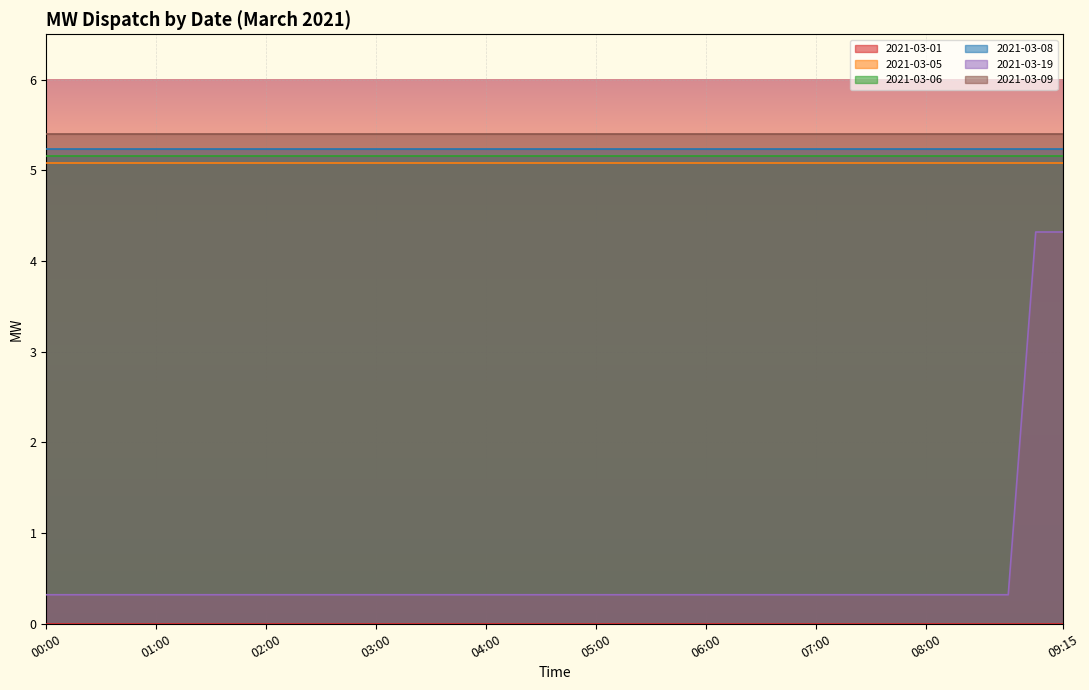

Between 03:15 and 08:00, which series saw the biggest shift?

2021-03-01